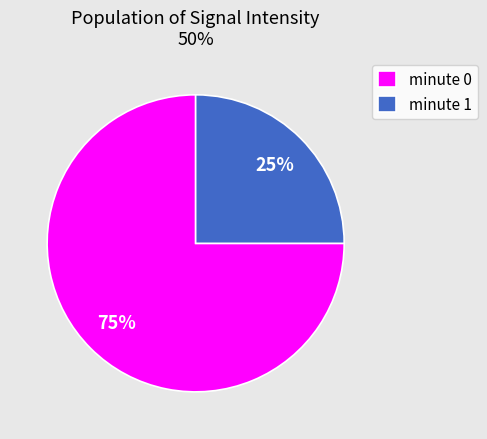

Count the number of slices in the pie.

2